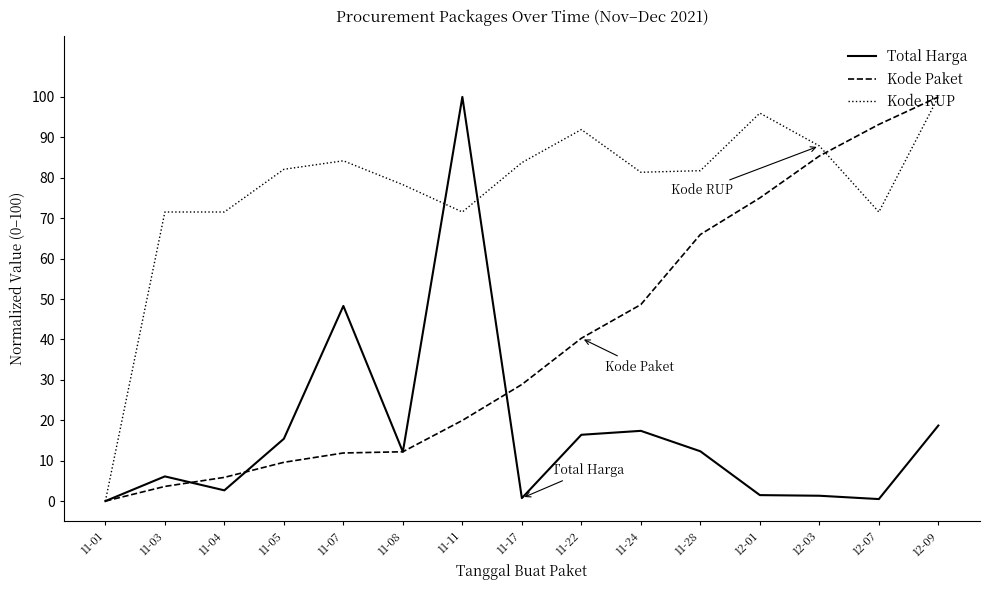

What value does the Kode Paket series have at 11-07?

11.9